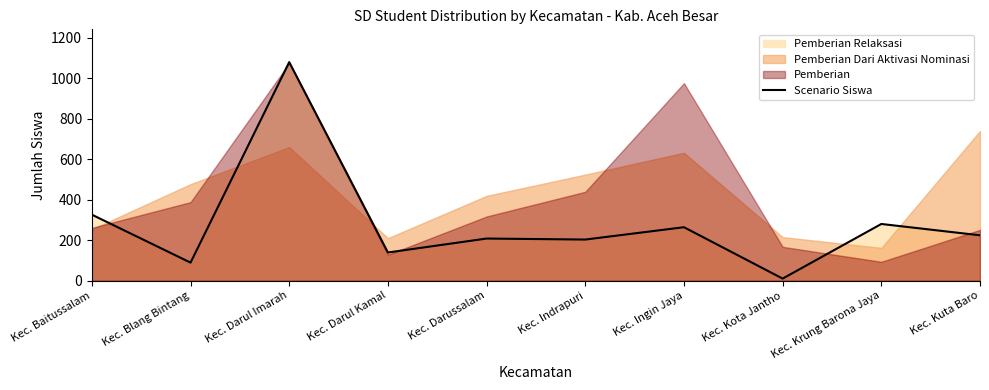

Rank the categories by value from highest to lowest.

Kec. Darul Imarah, Kec. Baitussalam, Kec. Krung Barona Jaya, Kec. Ingin Jaya, Kec. Kuta Baro, Kec. Darussalam, Kec. Indrapuri, Kec. Darul Kamal, Kec. Blang Bintang, Kec. Kota Jantho